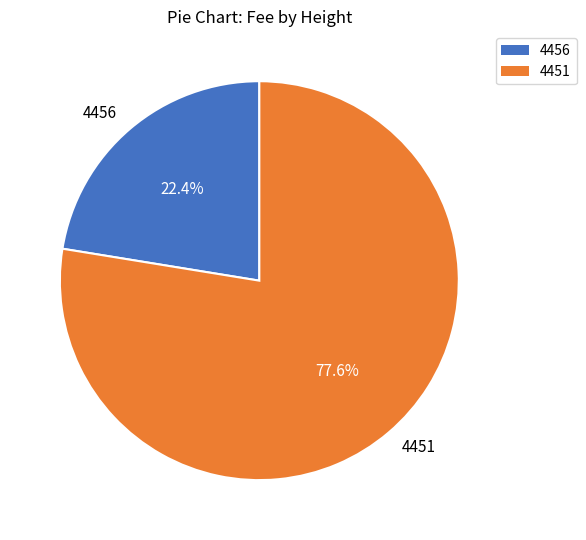

To the nearest percent, what is the difference between the largest and smallest slice percentages?

55%